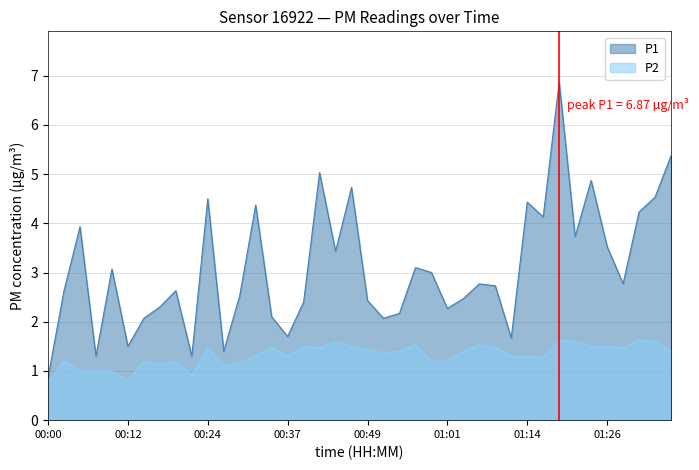

At 00:44, list the series in order from smallest to largest.

P2, P1